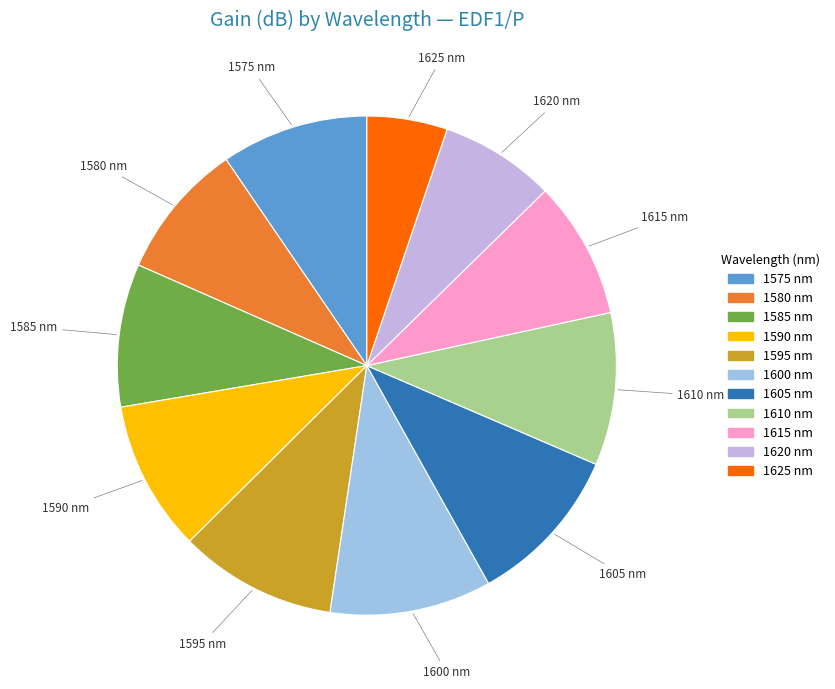

Is the sum of 1580 and 1620 greater than half?

No